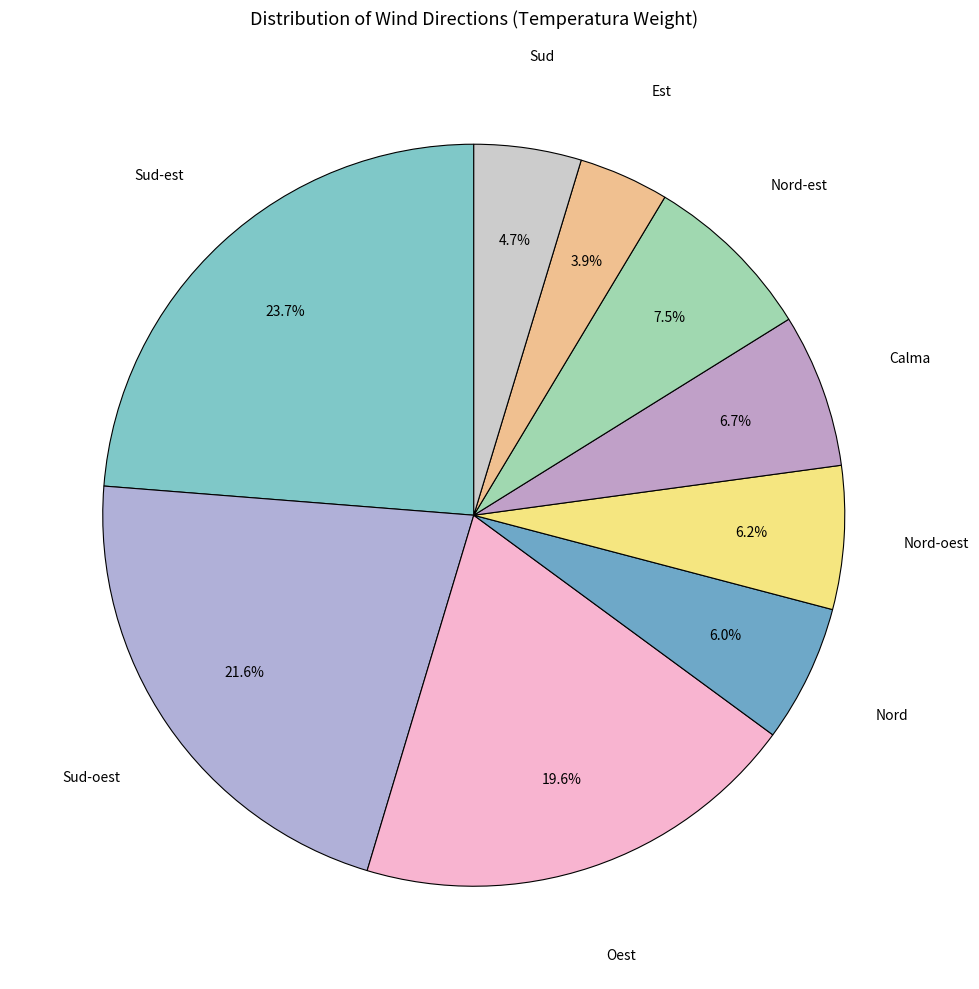

To the nearest percent, what is the difference between the largest and smallest slice percentages?

20%